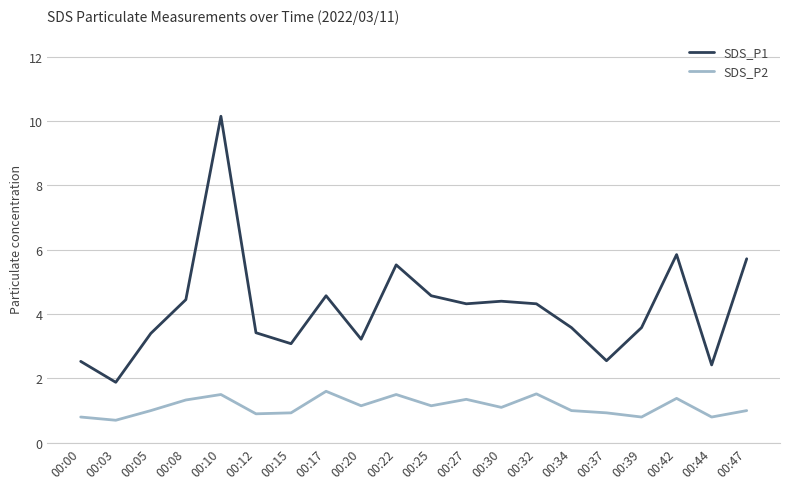

List the series in order of their peak value, lowest first.

SDS_P2, SDS_P1